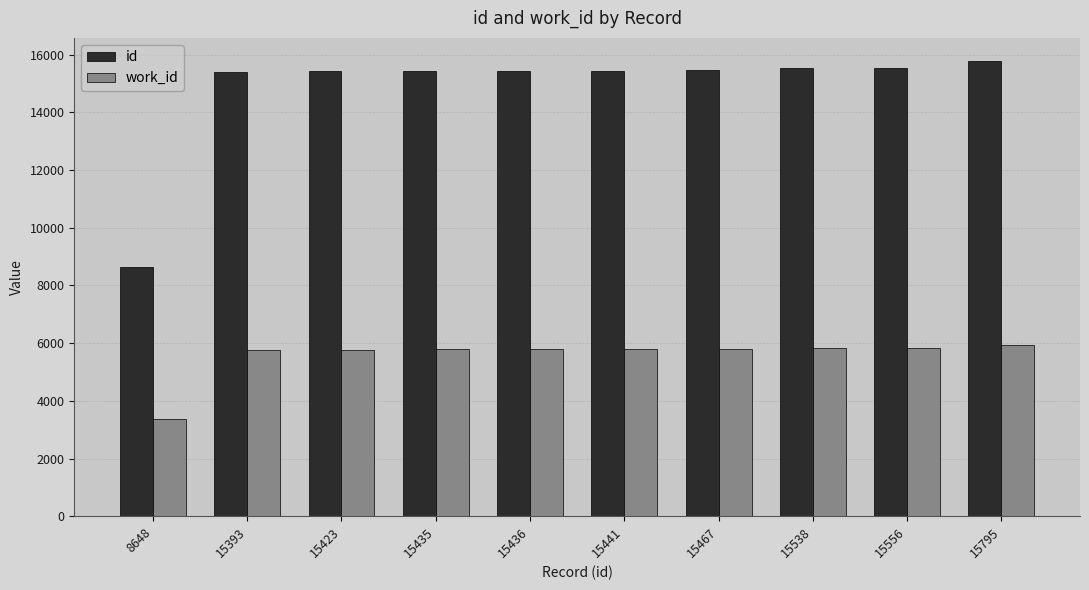

What is the value of the work_id bar at the 5th from the left?

5787